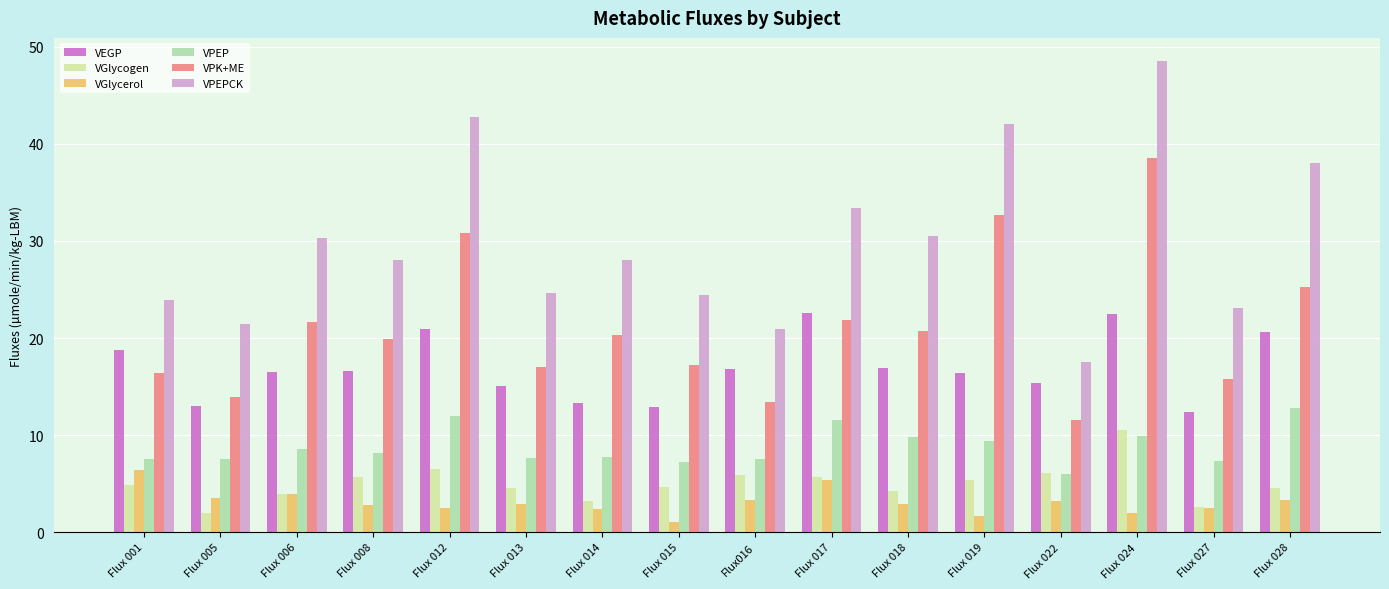

How many groups of bars are there?

16